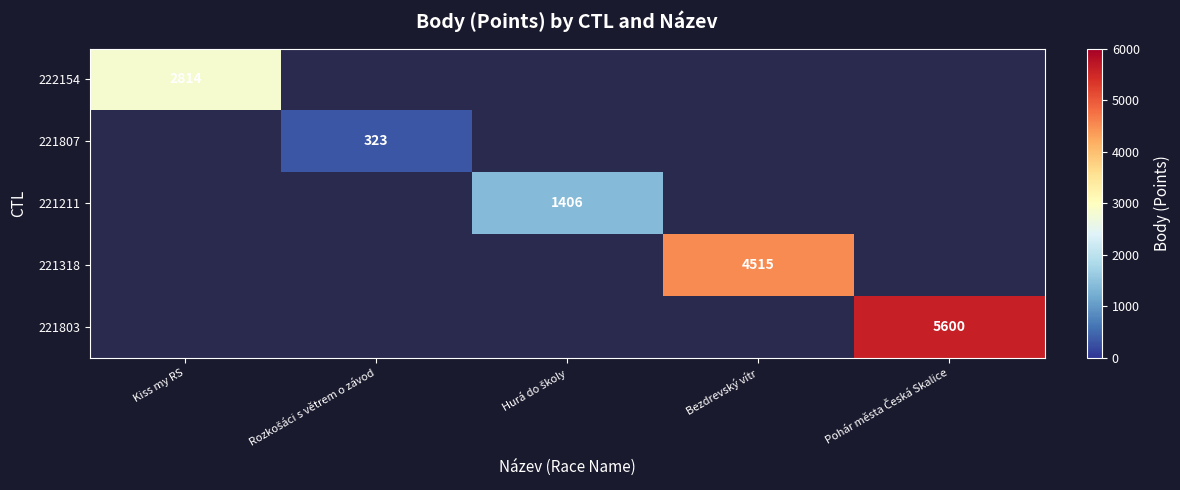

Is the value of 221803 at Bezdrevský vítr greater than the value of 221318 at Bezdrevský vítr?

No